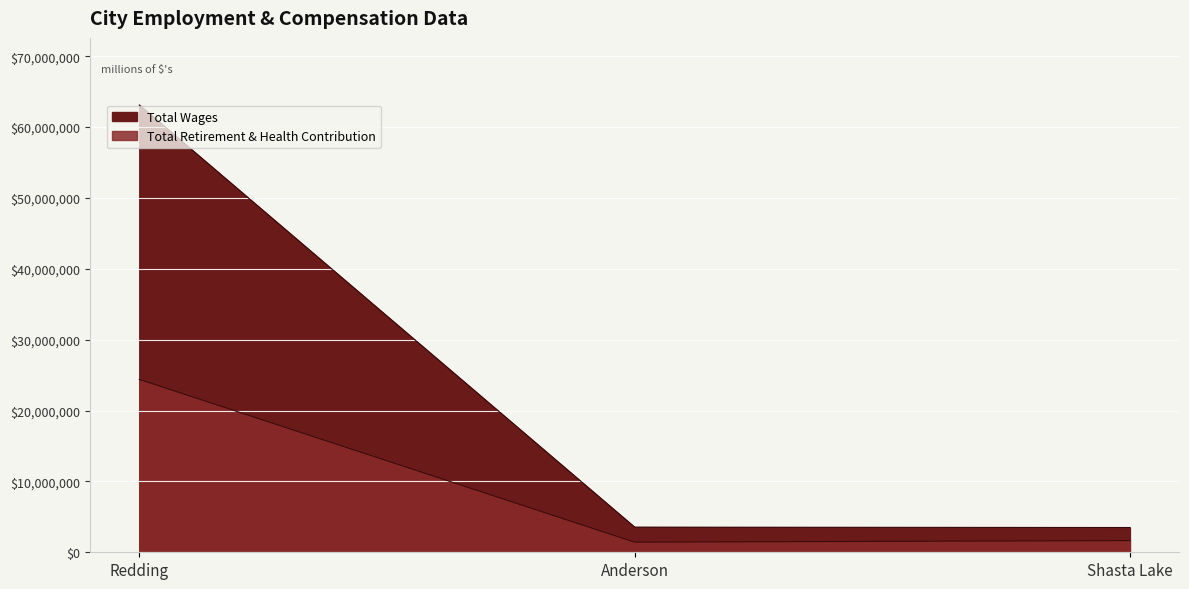

How many data points does each series have?

3